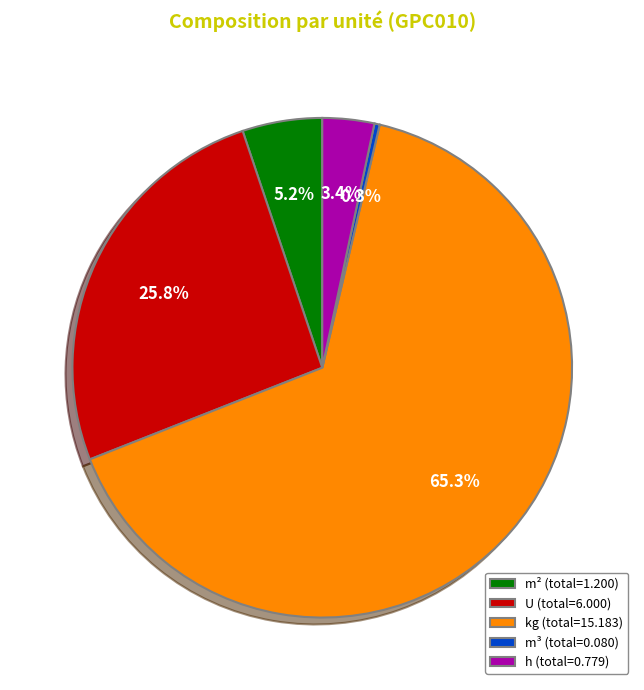

Between kg (total=15.183) and U (total=6.000), which is larger?

kg (total=15.183)